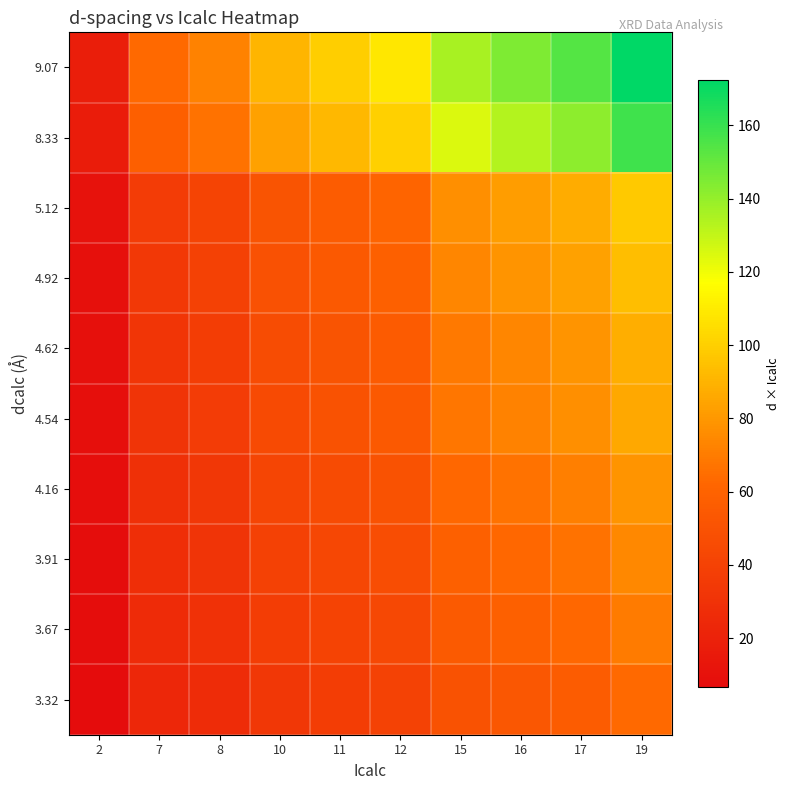

Reading left to right, extract all data points from this chart.

9.07: 2=18.1	7=63.5	8=72.6	10=90.7	11=99.8	12=108.8	15=136.1	16=145.1	17=154.2	19=172.3
8.33: 2=16.7	7=58.3	8=66.6	10=83.3	11=91.6	12=100.0	15=125.0	16=133.3	17=141.6	19=158.3
5.12: 2=10.2	7=35.8	8=41.0	10=51.2	11=56.3	12=61.4	15=76.8	16=81.9	17=87.0	19=97.3
4.92: 2=9.8	7=34.4	8=39.4	10=49.2	11=54.1	12=59.0	15=73.8	16=78.7	17=83.6	19=93.5
4.62: 2=9.2	7=32.3	8=37.0	10=46.2	11=50.8	12=55.4	15=69.3	16=73.9	17=78.5	19=87.8
4.54: 2=9.1	7=31.7	8=36.3	10=45.4	11=49.9	12=54.4	15=68.0	16=72.6	17=77.1	19=86.2
4.16: 2=8.3	7=29.1	8=33.3	10=41.6	11=45.8	12=50.0	15=62.5	16=66.6	17=70.8	19=79.1
3.91: 2=7.8	7=27.4	8=31.3	10=39.1	11=43.1	12=47.0	15=58.7	16=62.6	17=66.5	19=74.4
3.67: 2=7.3	7=25.7	8=29.4	10=36.7	11=40.4	12=44.1	15=55.1	16=58.8	17=62.5	19=69.8
3.32: 2=6.6	7=23.3	8=26.6	10=33.2	11=36.5	12=39.9	15=49.8	16=53.2	17=56.5	19=63.1